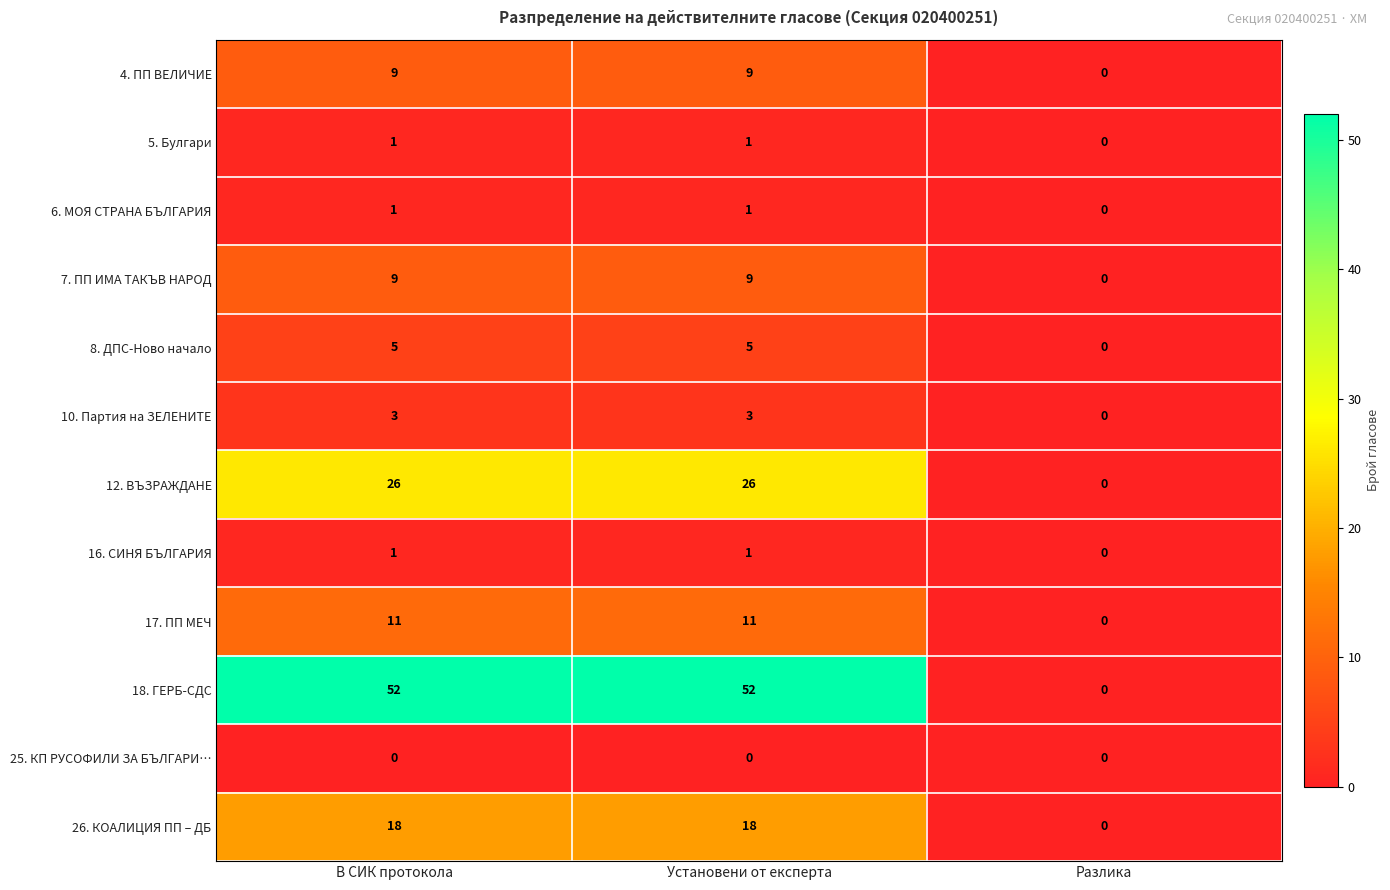

What is the difference between the maximum and minimum values in the 7. ПП ИМА ТАКЪВ НАРОД series?

9